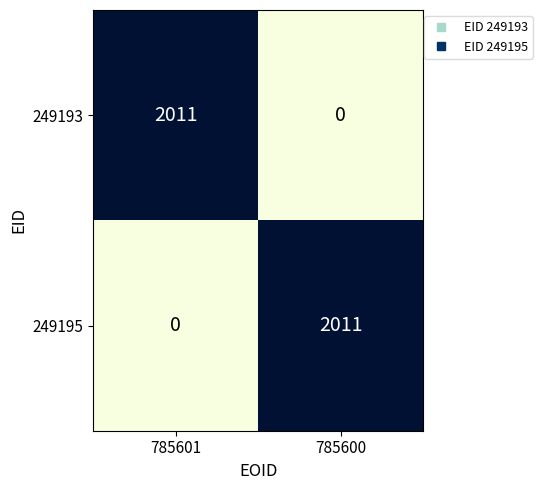

Is the value of 249193 at 785600 greater than the value of 249195 at 785600?

No